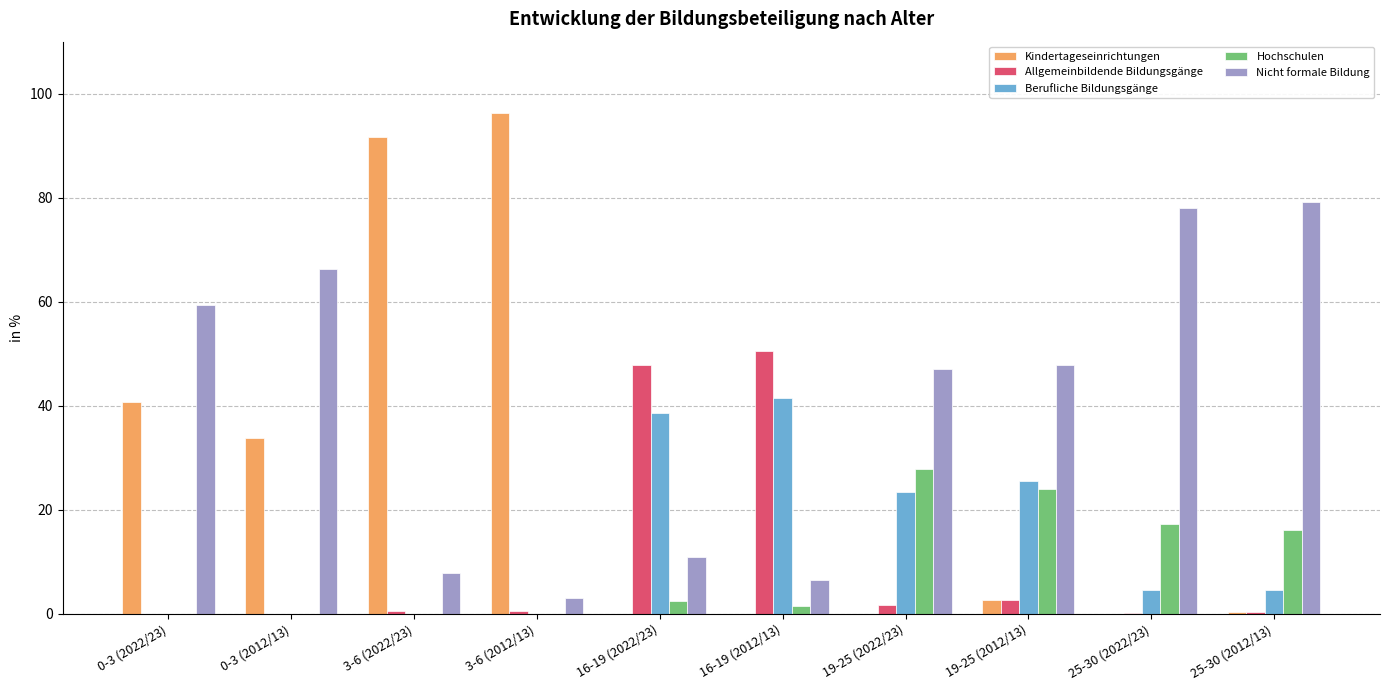

What is the maximum value for Nicht formale Bildung?

79.1